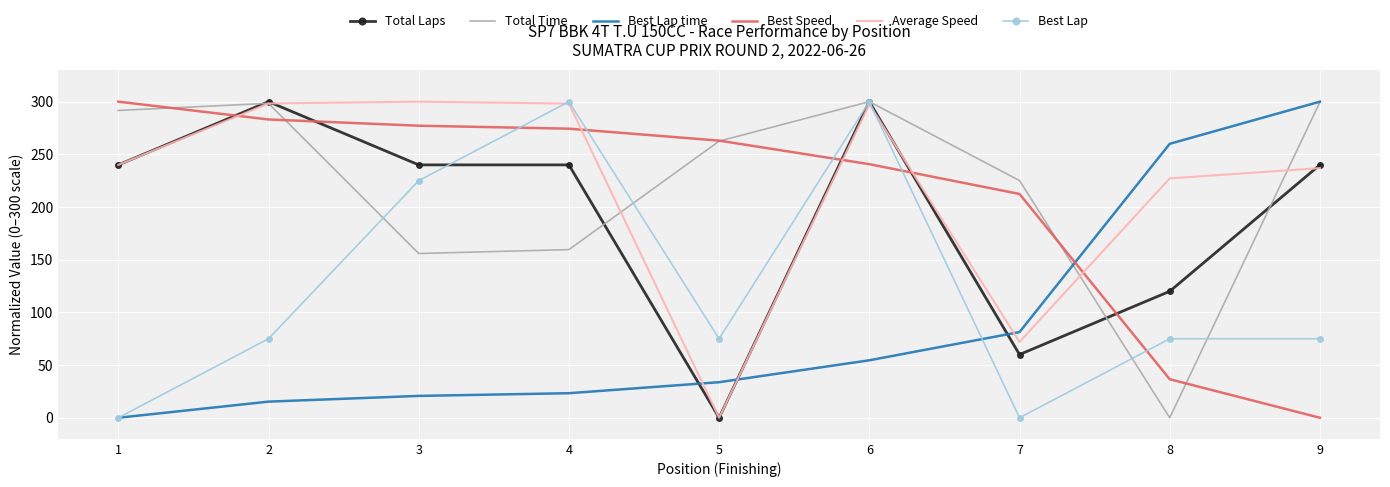

What are all the series names shown in the legend?

Total Laps, Total Time, Best Lap time, Best Speed, Average Speed, Best Lap